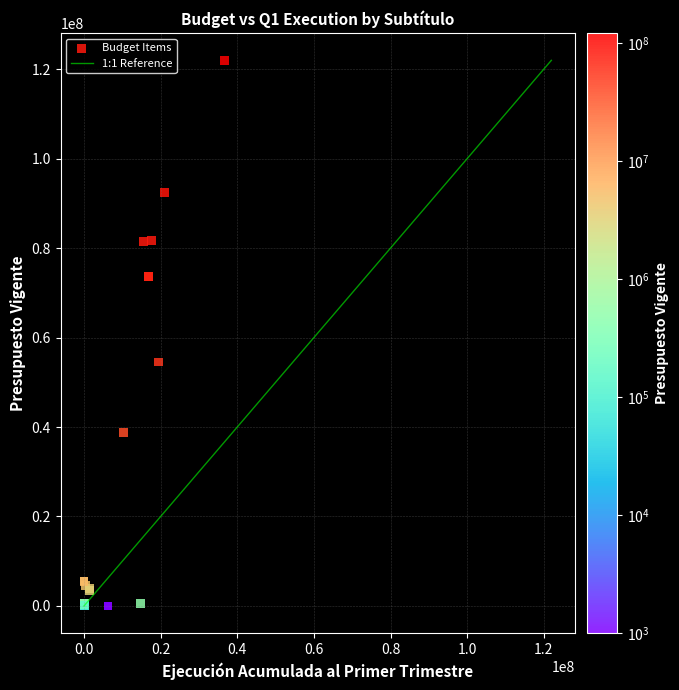

What Y value in the scatter plot is closest to 60991111?

54560633